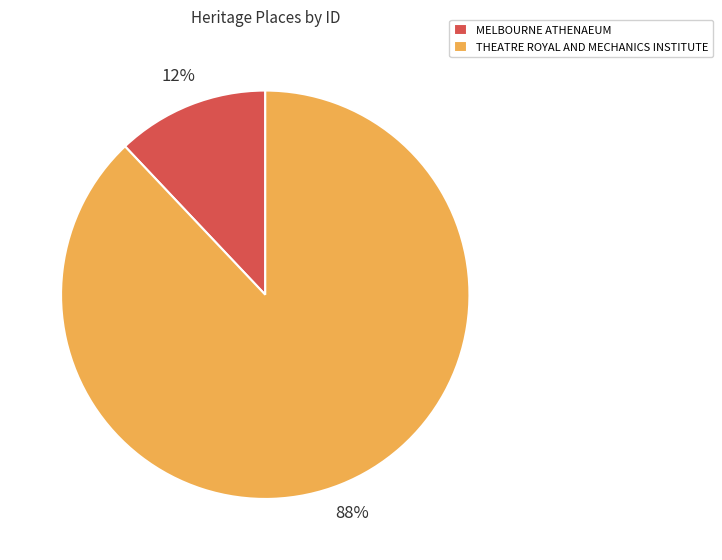

To the nearest percent, what portion does MELBOURNE ATHENAEUM represent?

12%